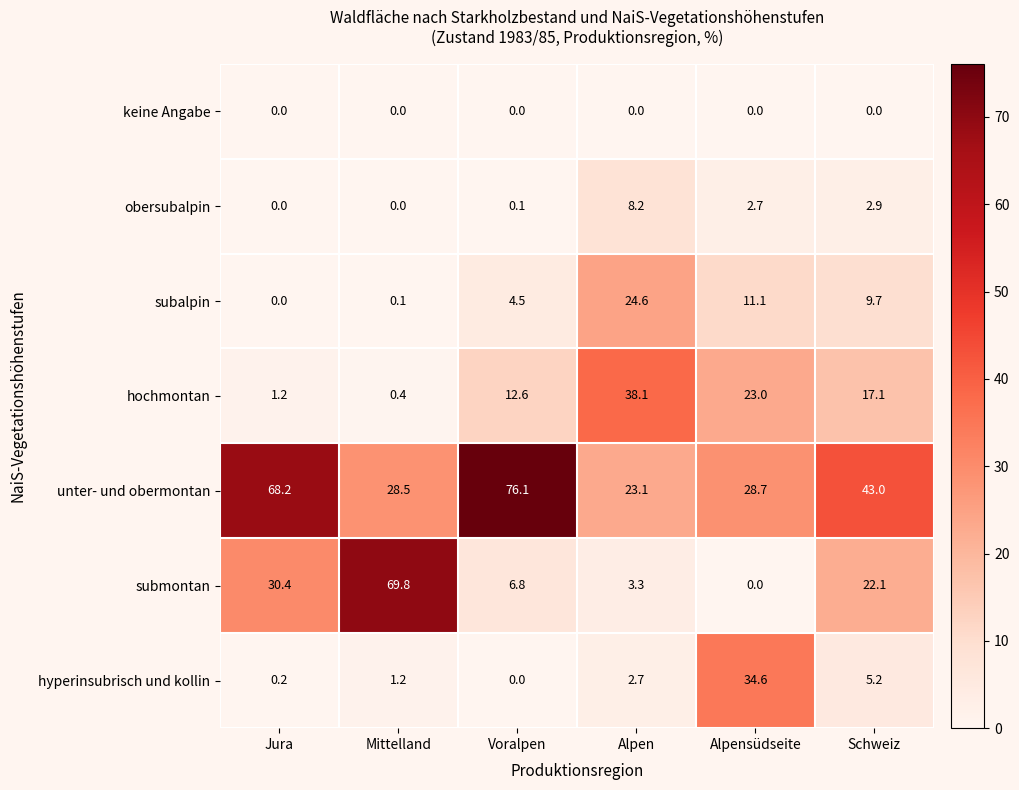

At which label does obersubalpin reach its peak?

Alpen